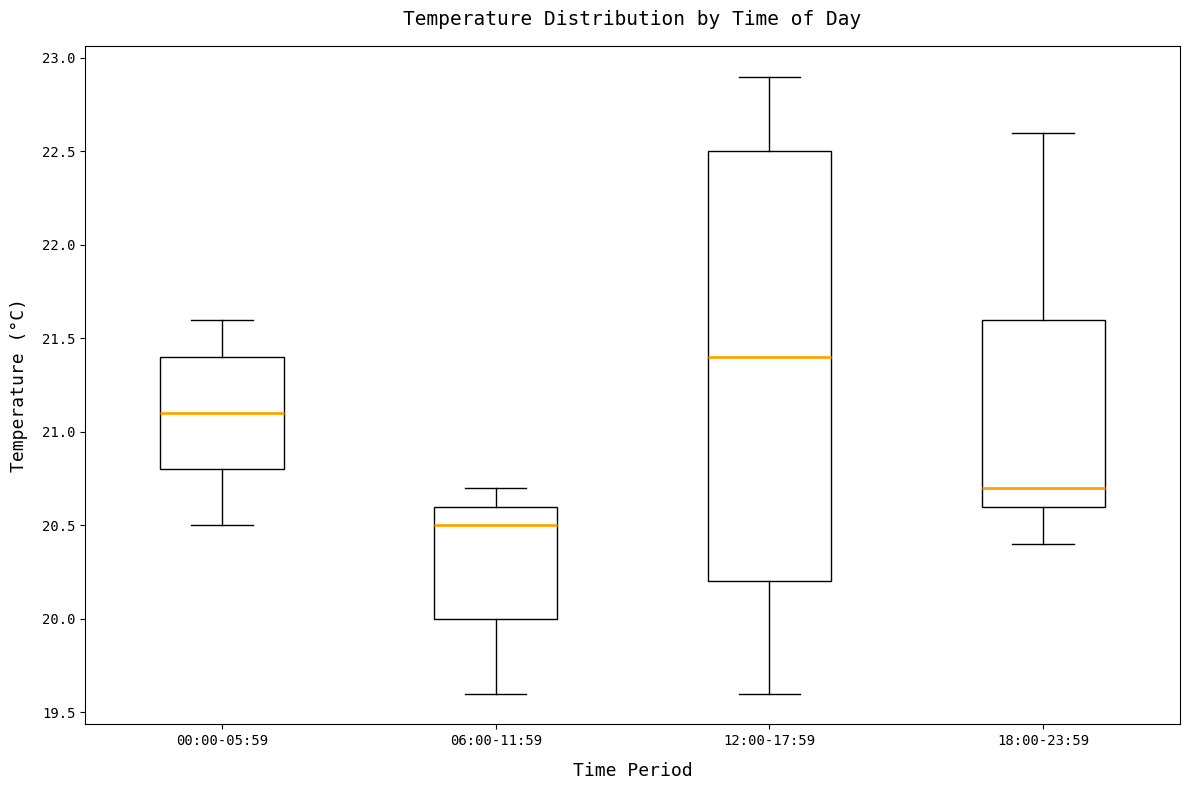

Where is the upper edge of the box for 00:00-05:59 on the y-axis? The values are not printed on the chart, so give them approximately, as read against the axis.

21.4